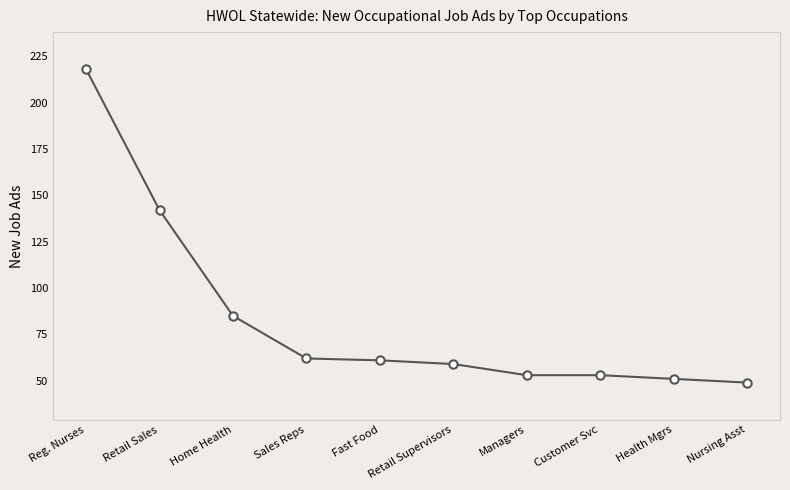

What is the change in value from Reg. Nurses to Managers?

-165